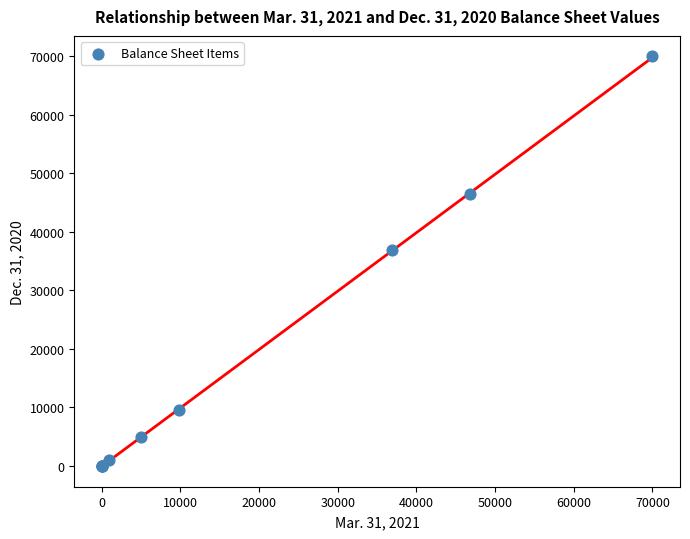

What Y value in the scatter plot is closest to 35000?

36850.0